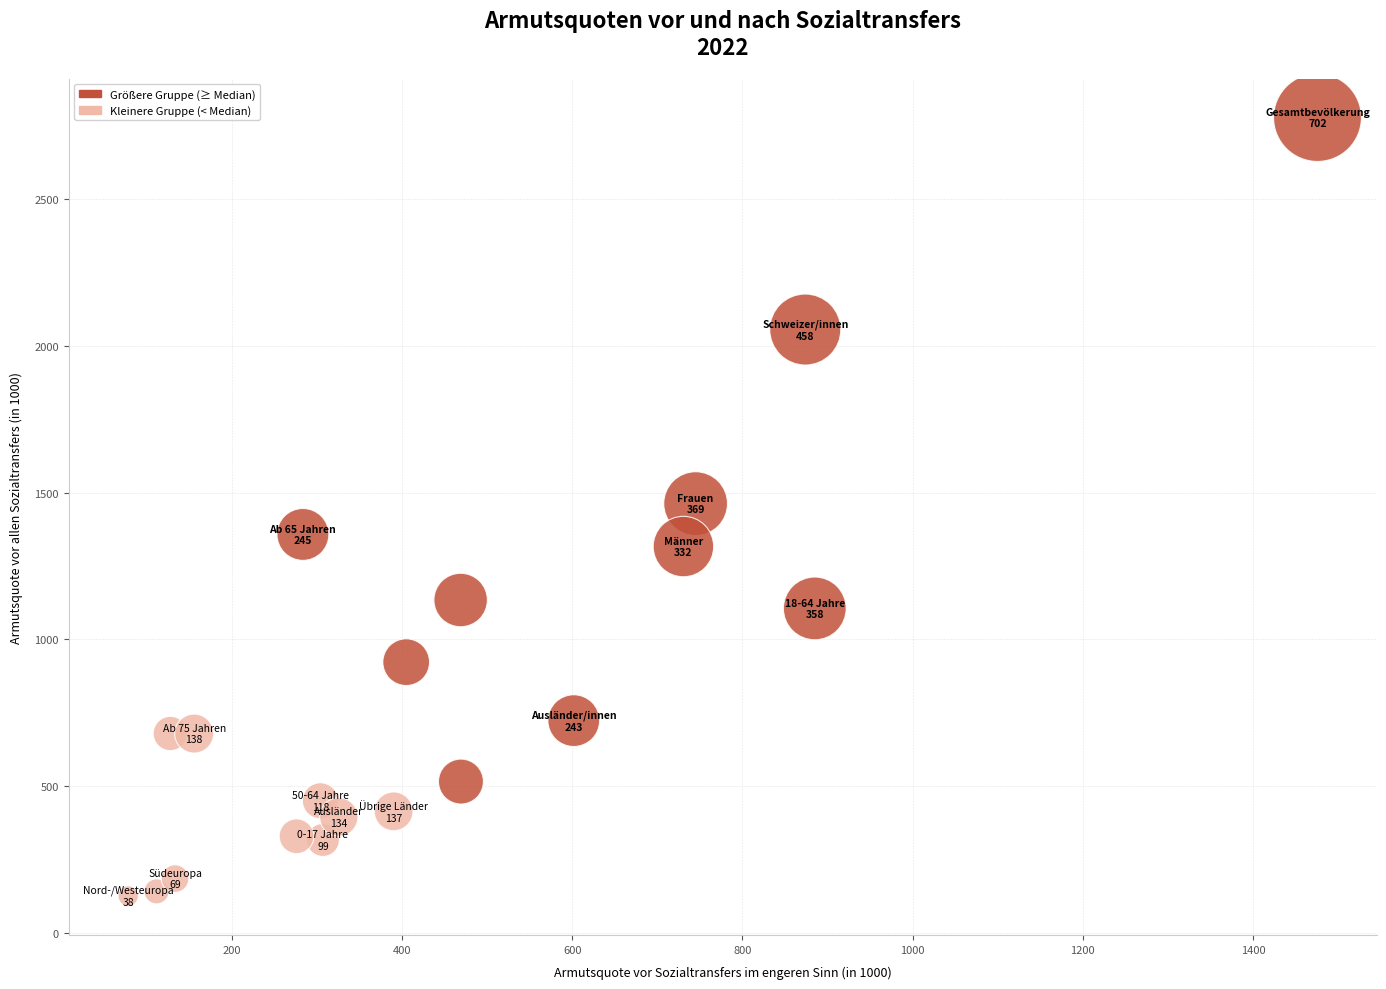

What is the range of Y values (max minus min)?

2653.0